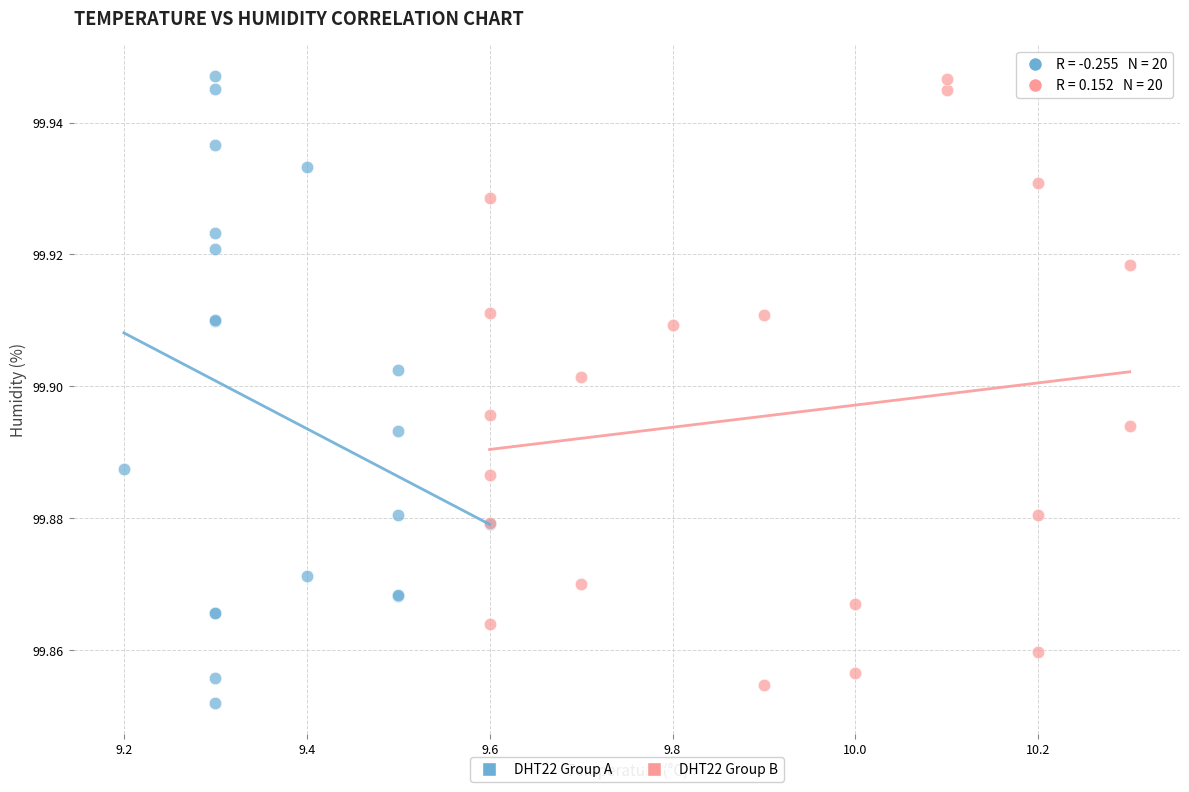

What are all the series names shown in the legend?

DHT22 Group A, DHT22 Group B